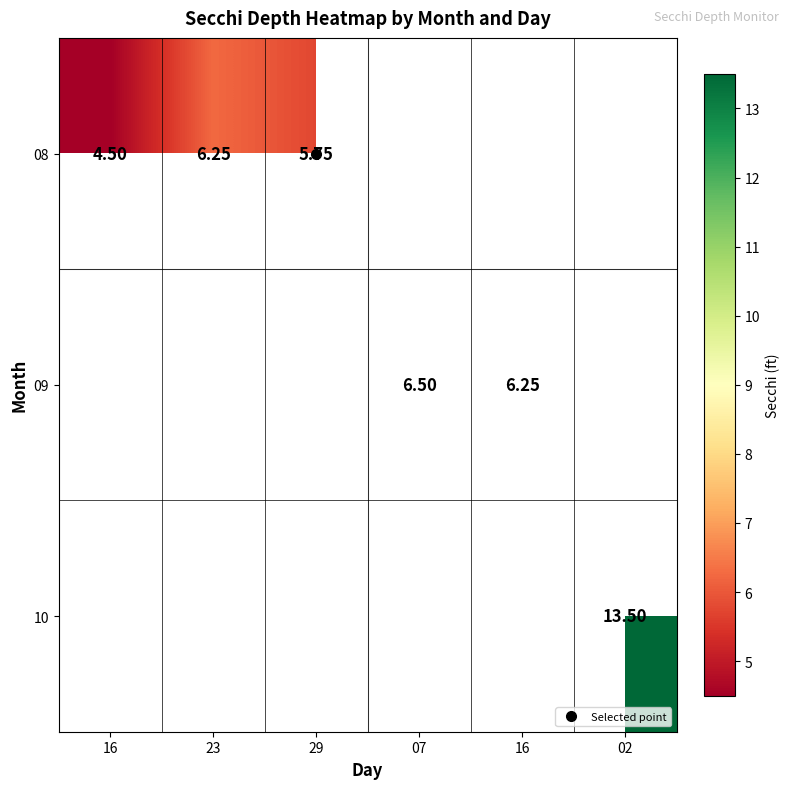

Between 29 and 16, which is larger?

29